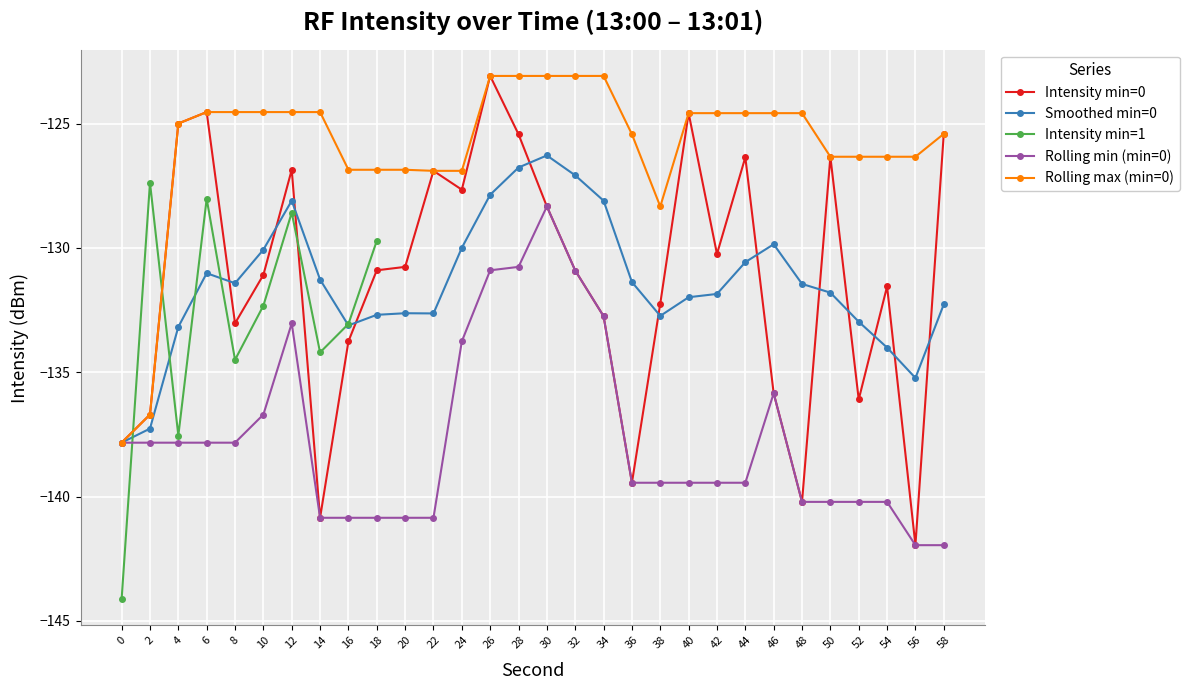

Is the value of Intensity min=0 at 34 greater than the value of Rolling max (min=0) at 26?

No